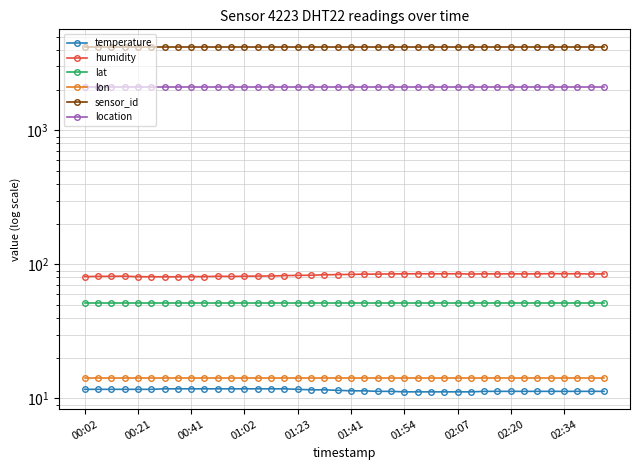

What is the spread (max minus min) of values at 14?

4211.2